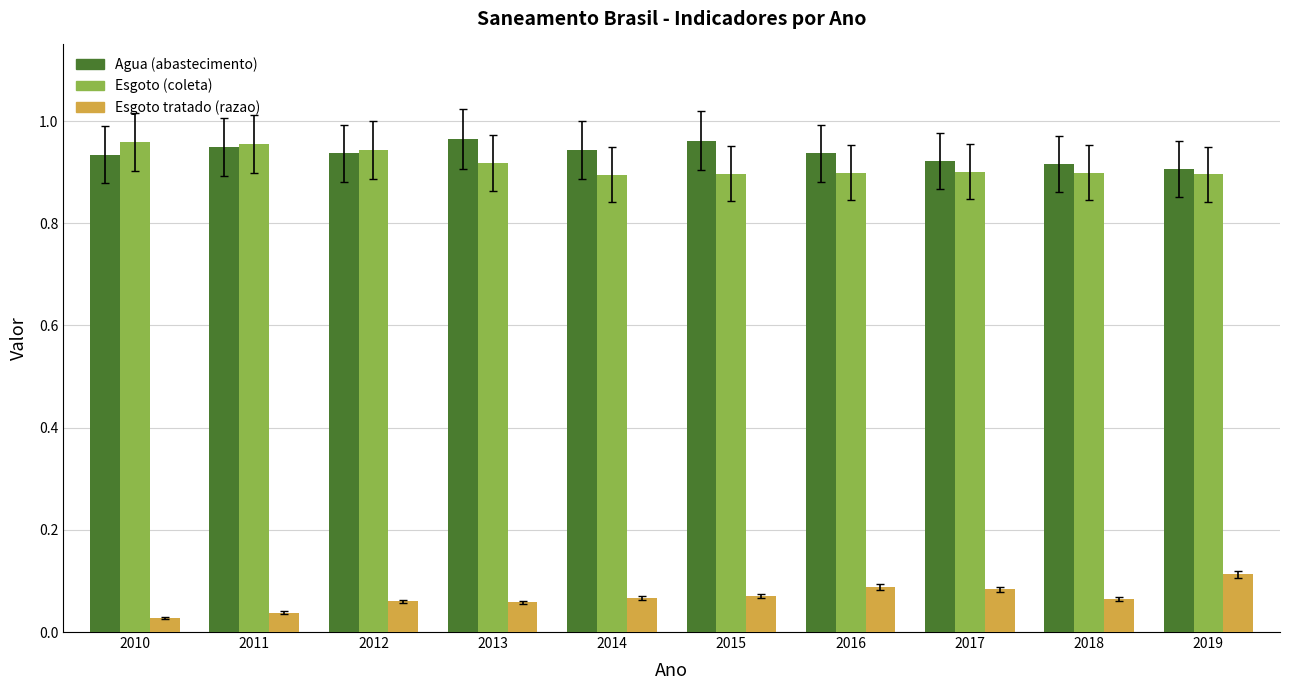

At how many categories does at least one series exceed 0?

10